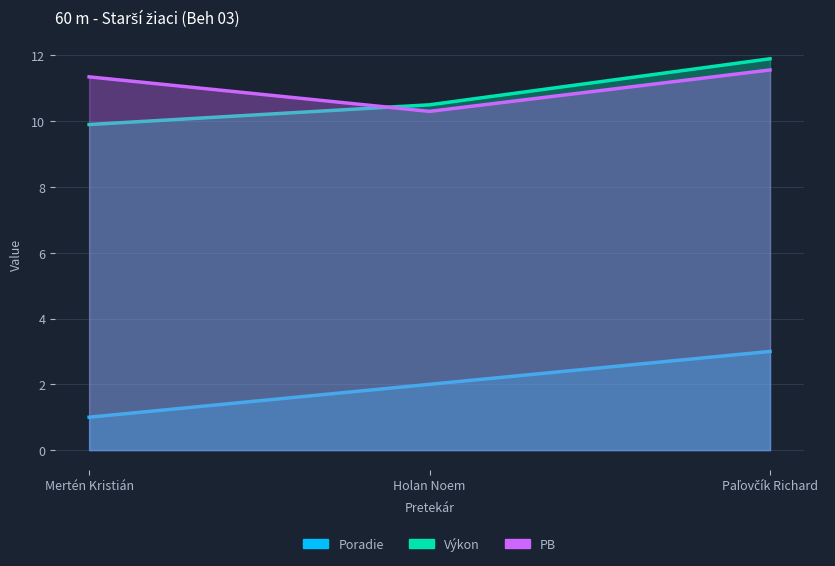

At which label does PB first exceed 11?

Mertén Kristián